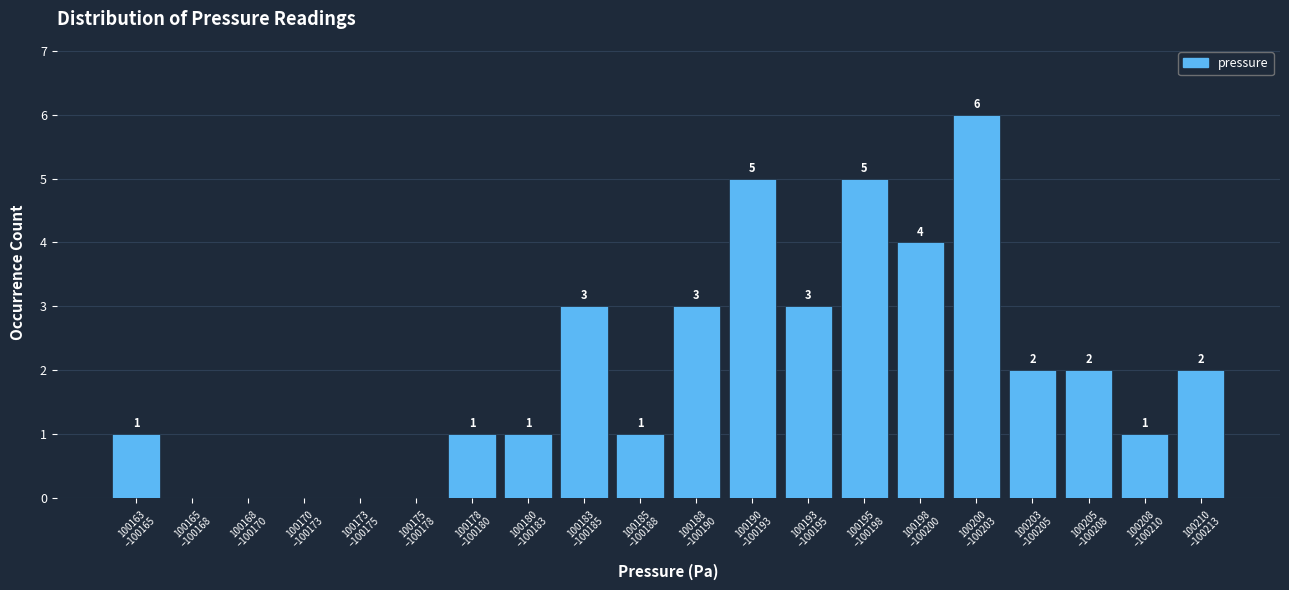

What is the sum of all values?

40